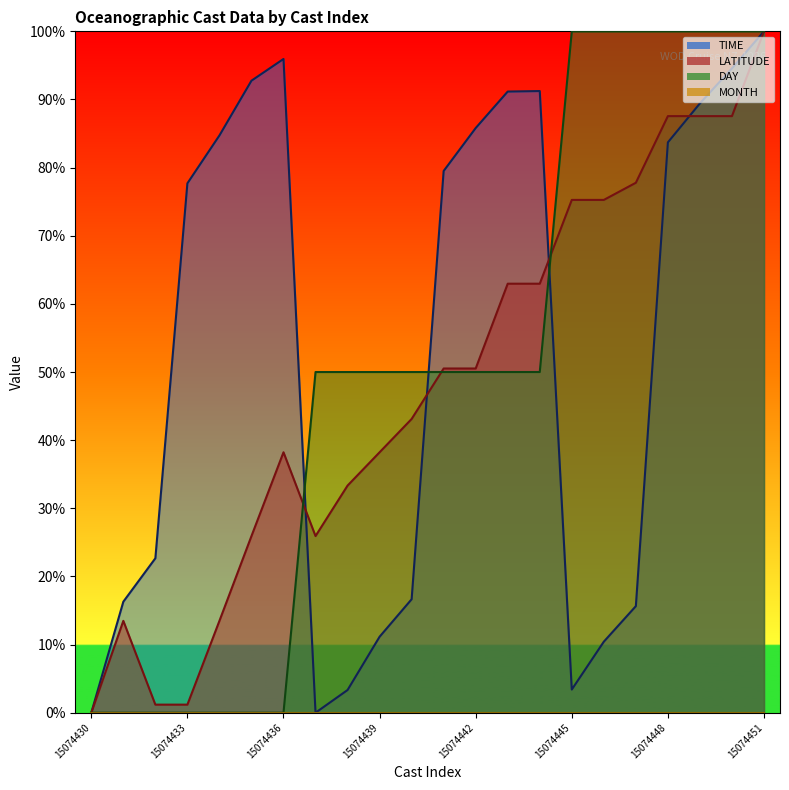

True or false: DAY has a value of 16.7 at 15074439.

False